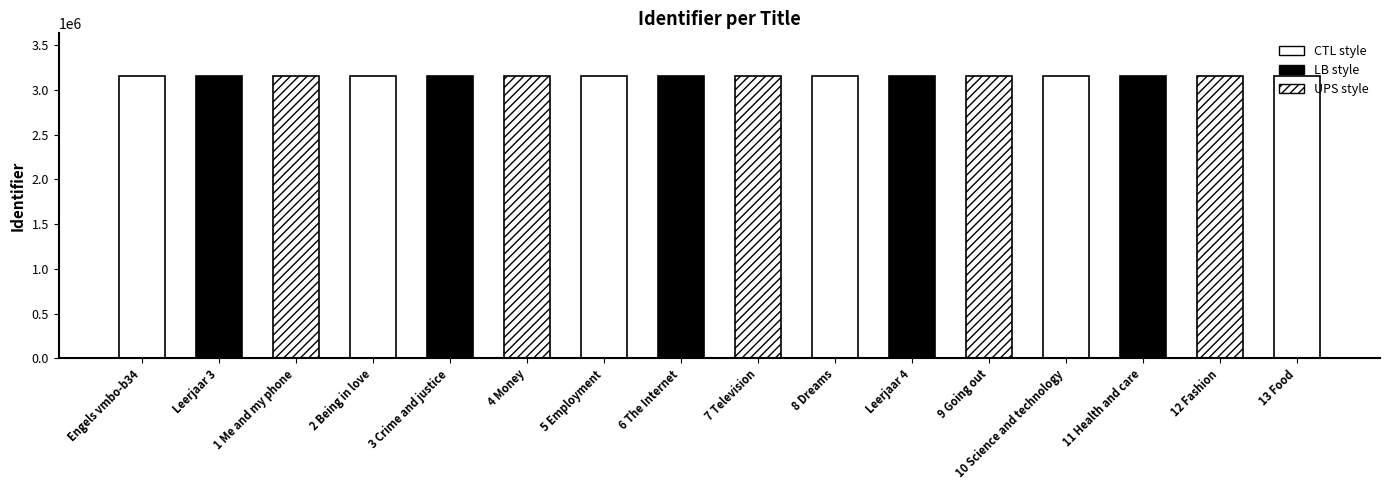

What is the difference between the maximum and minimum values?

45